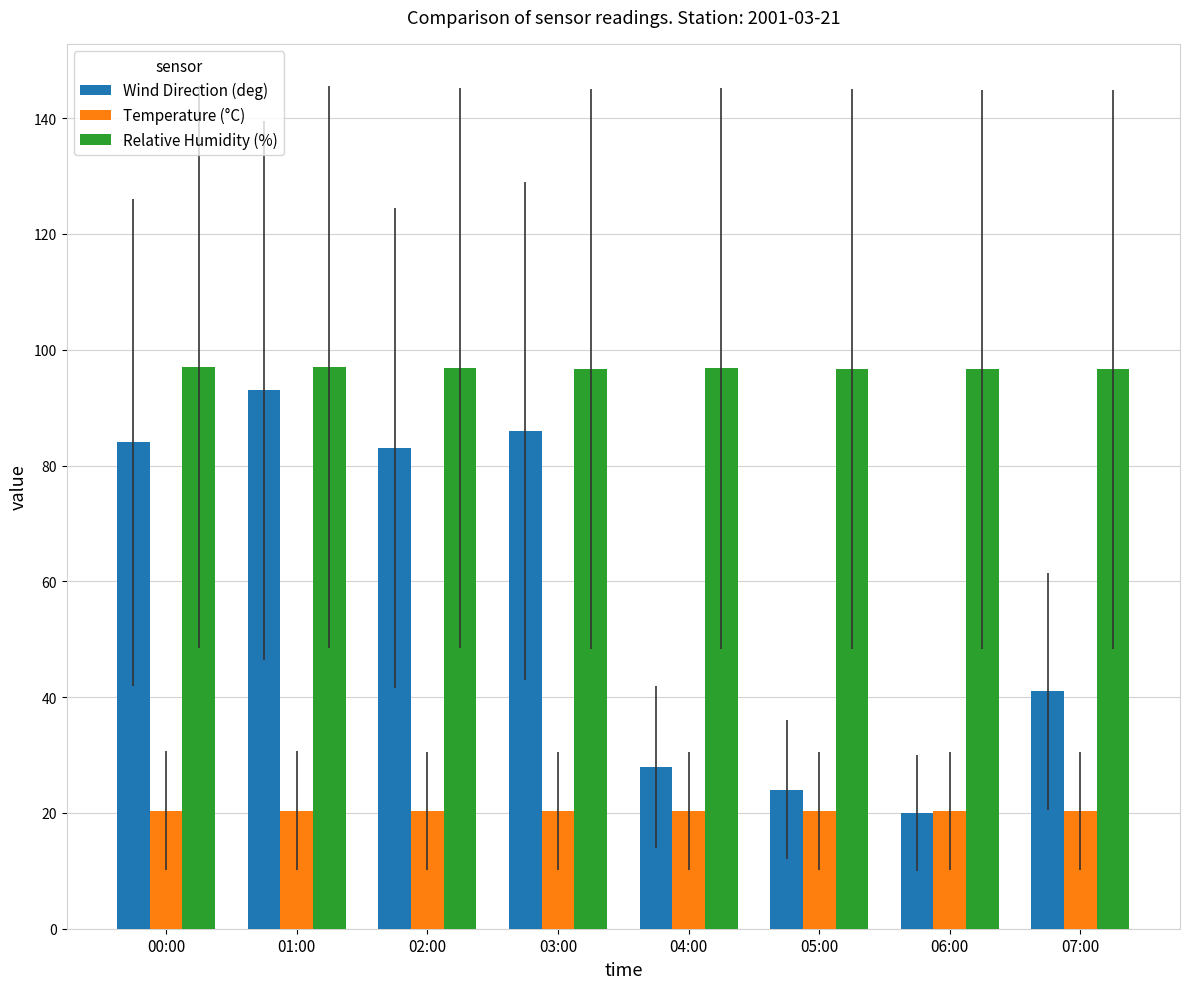

What is the value of the Temperature (°C) bar at the 6th from the left?

20.4